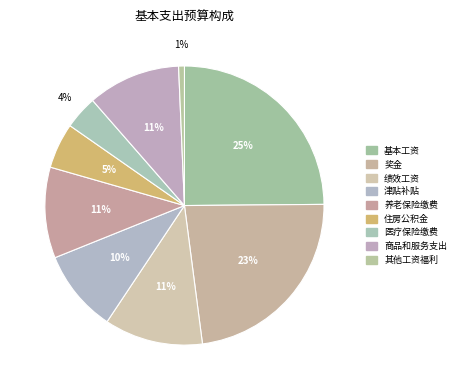

What is the largest slice in the pie chart?

基本工资